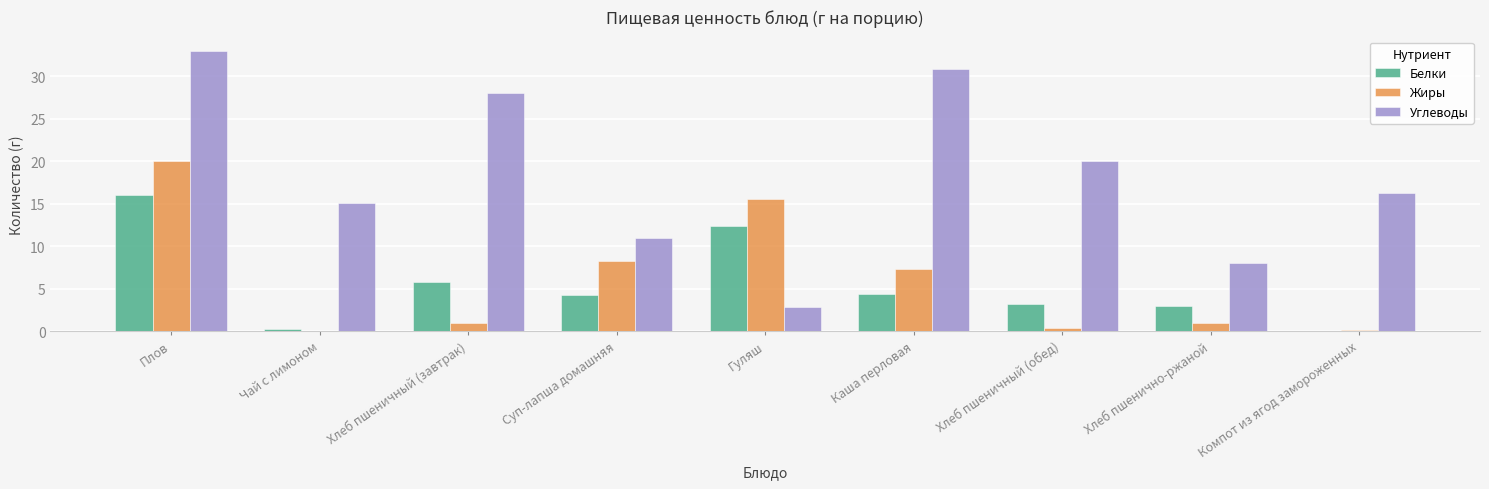

True or false: Углеводы has a value of 20.0 at Хлеб пшеничный (обед).

True